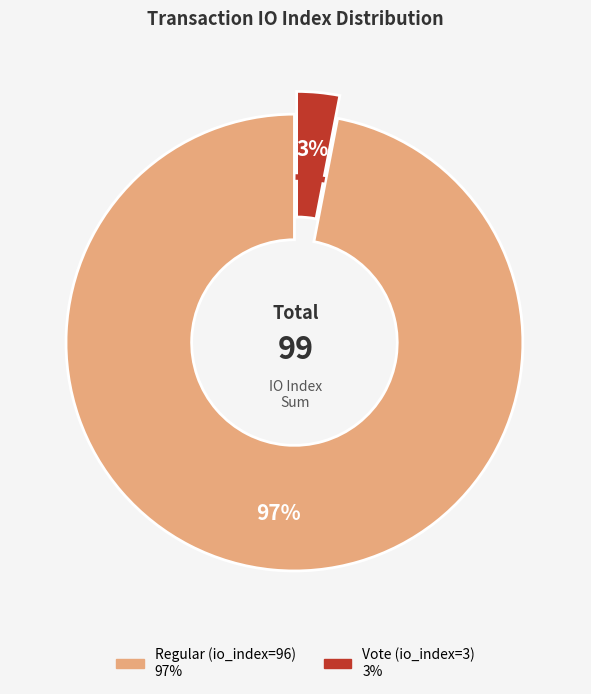

Which slice represents more than half of the pie?

Regular (io_index=96)